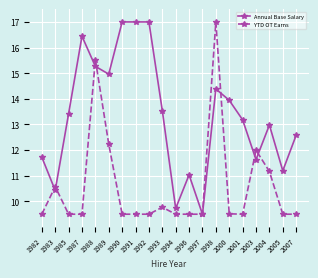

Reading left to right, list all the values displayed in this chart.

Annual Base Salary: 1982=11.7	1983=10.4	1985=13.4	1987=16.4	1988=15.3	1989=15.0	1990=17.0	1991=17.0	1992=17.0	1993=13.5	1994=9.7	1996=11.0	1997=9.5	1998=14.4	2000=13.9	2001=13.2	2003=11.6	2004=13.0	2005=11.2	2007=12.6
YTD OT Earns: 1982=9.5	1983=10.6	1985=9.5	1987=9.5	1988=15.5	1989=12.2	1990=9.5	1991=9.5	1992=9.5	1993=9.8	1994=9.5	1996=9.5	1997=9.5	1998=17.0	2000=9.5	2001=9.5	2003=12.0	2004=11.2	2005=9.5	2007=9.5